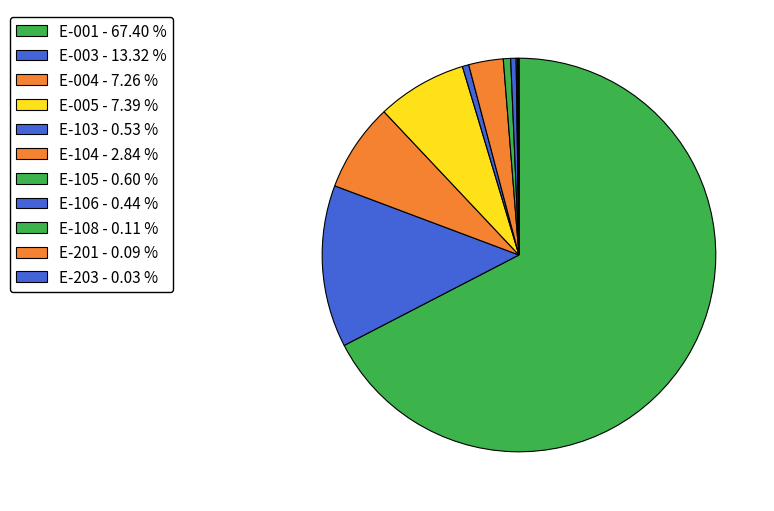

Is it true that E-103 is 9% of the pie?

False